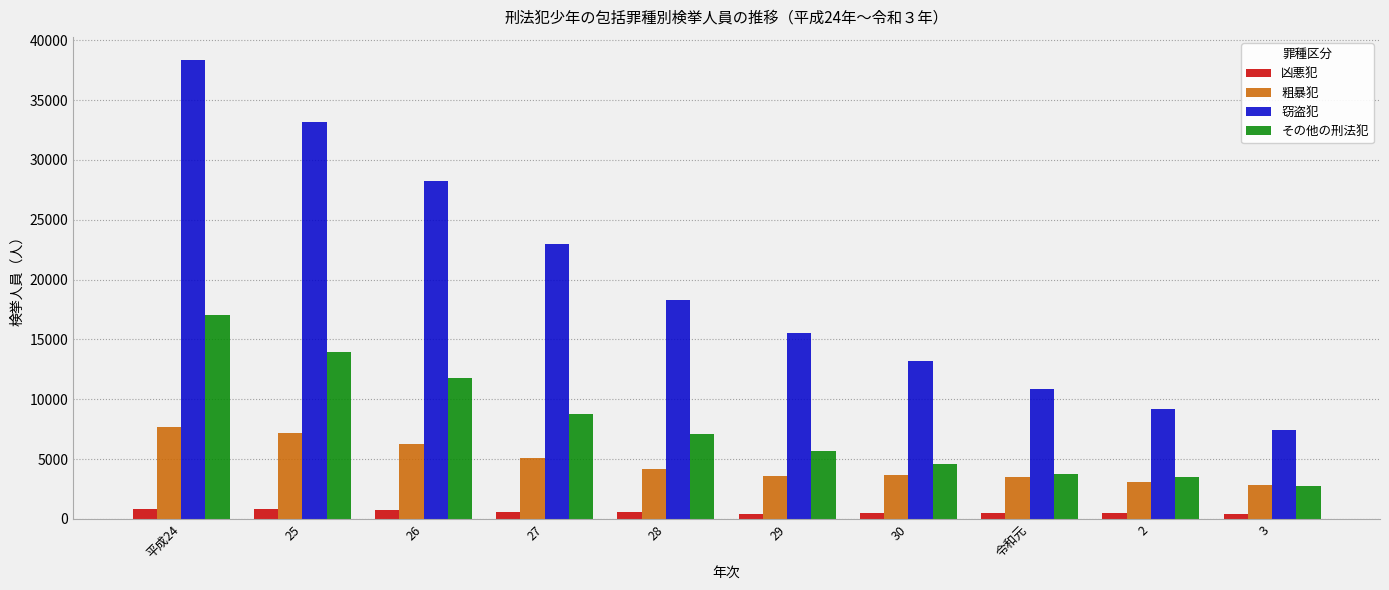

At which category is the sum across all series the highest?

平成24